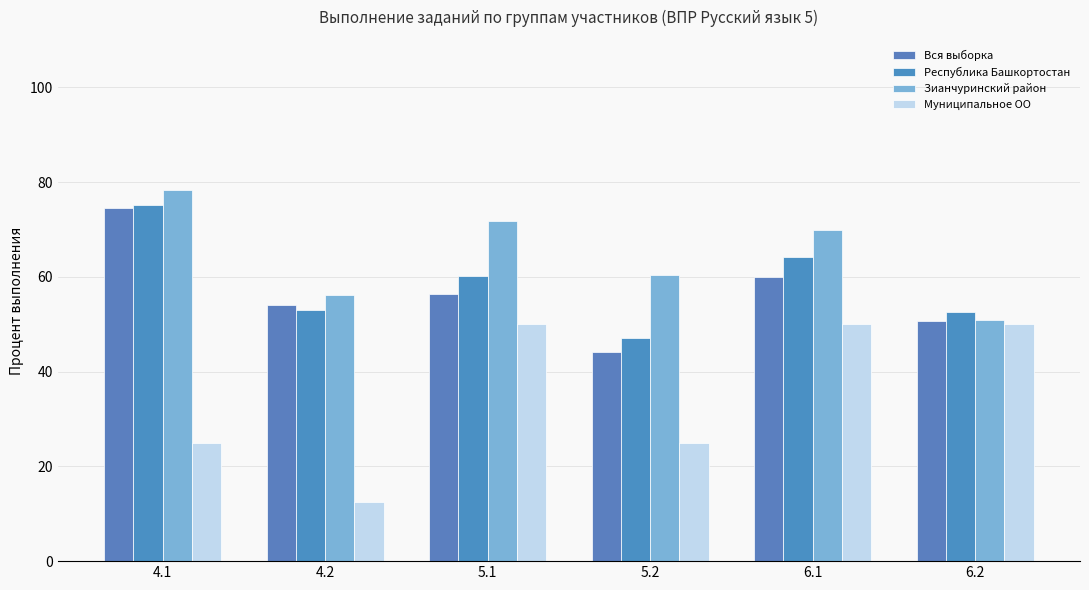

Which label corresponds to the smallest value in the chart?

4.2